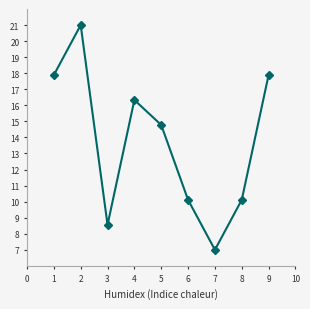

Does the chart display data point markers on the line(s)?

Yes